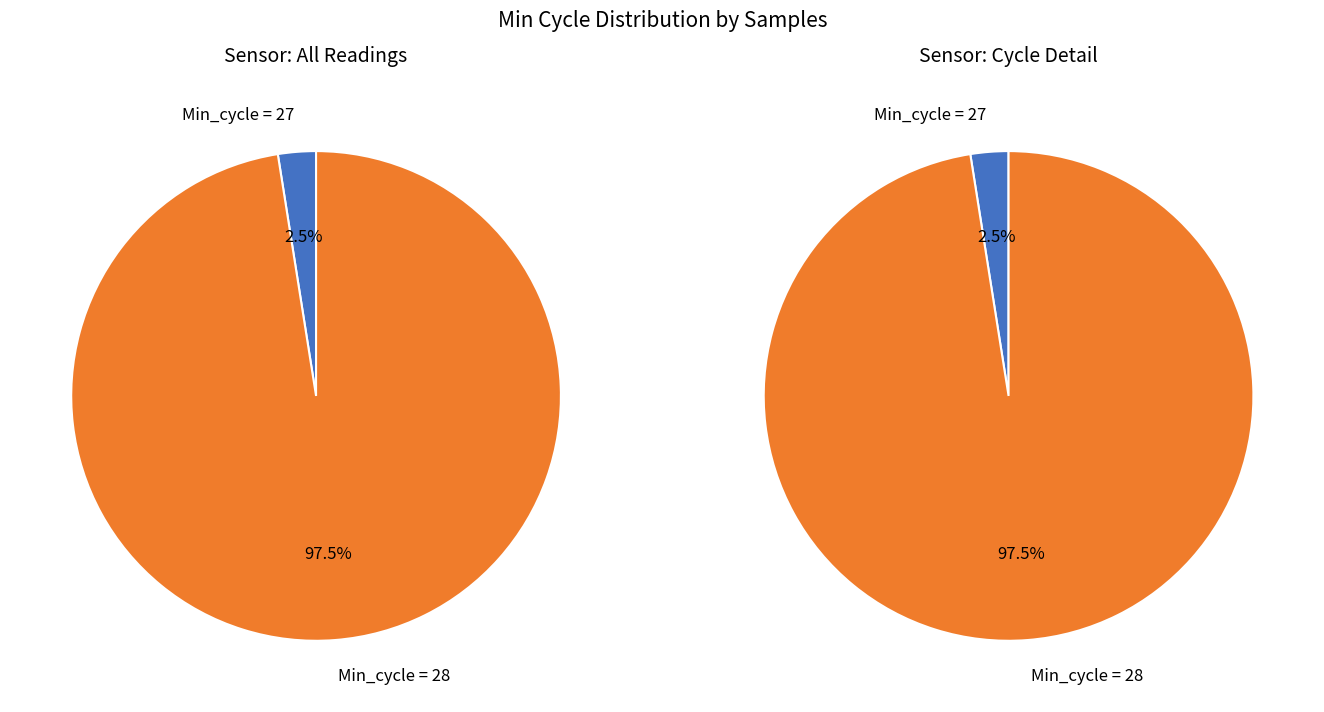

What is the ratio of the value at 28 to the value at 28?

1.0